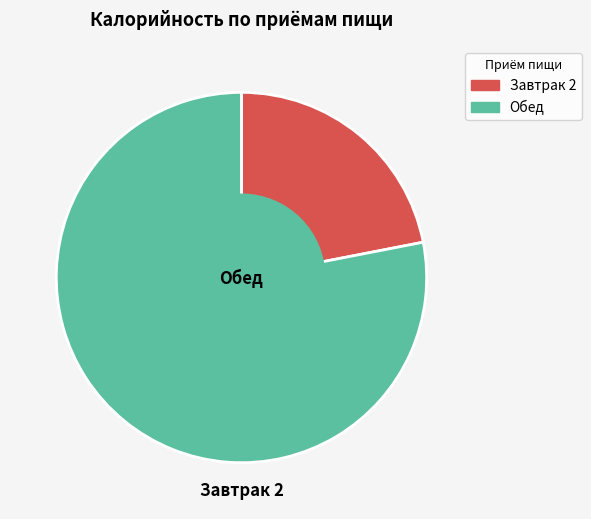

True or false: Обед accounts for 72% of the total.

False